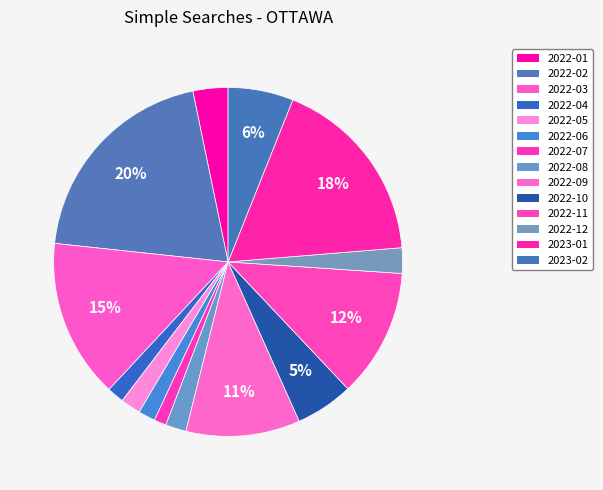

Combined, what portion of the pie is 2022-07 and 2023-01?

18.8%